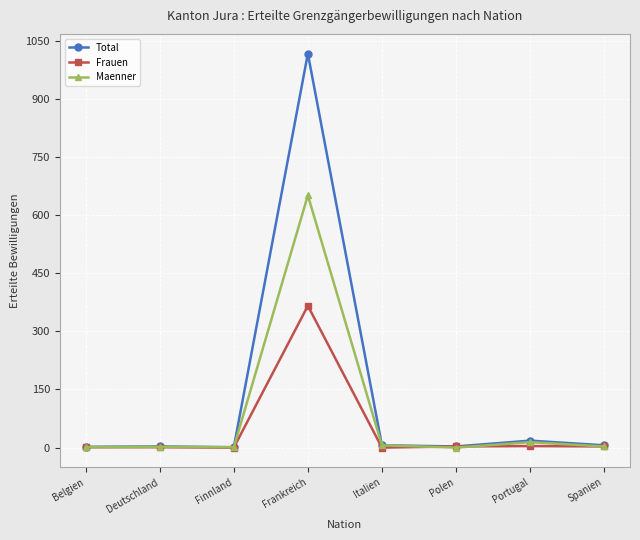

What is the spread (max minus min) of values at Spanien?

3